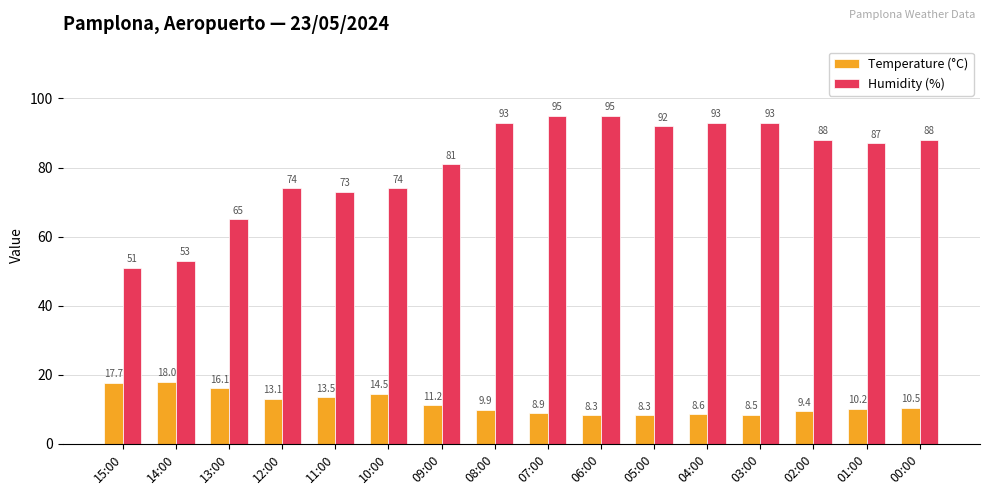

Is it true that Humidity (%) equals 65.0 at 13:00?

True